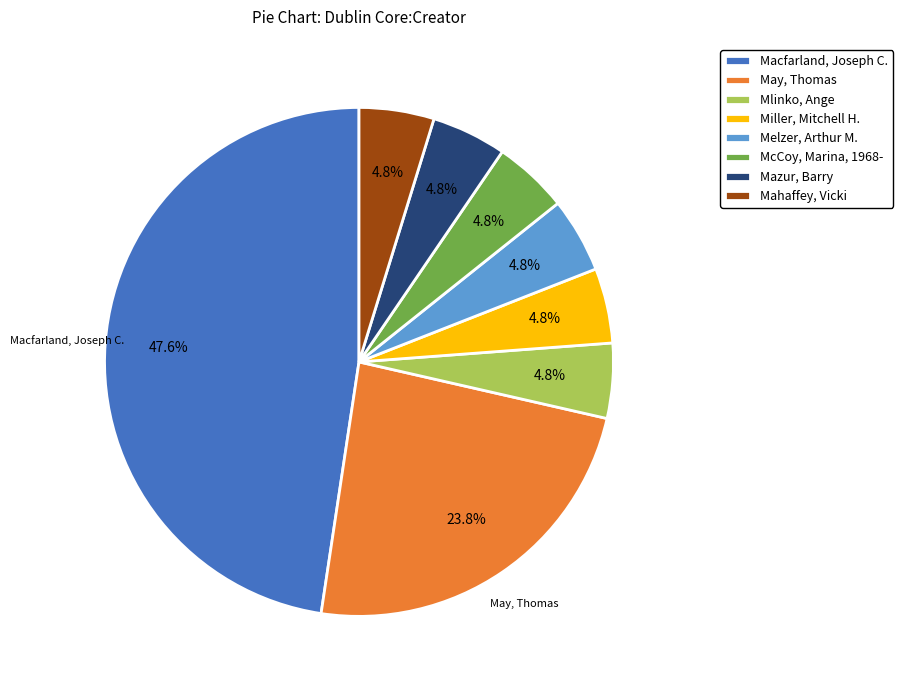

Is there any slice that represents more than half of the pie?

No